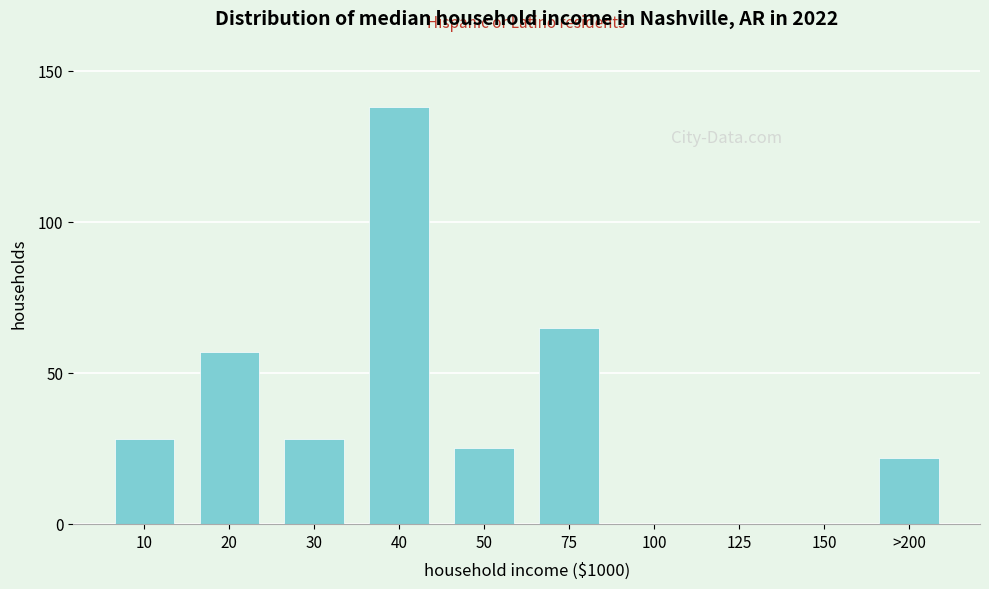

Reading left to right, extract all data points from this chart.

10=28	20=57	30=28	40=138	50=25	75=65	100=0	125=0	150=0	>200=22